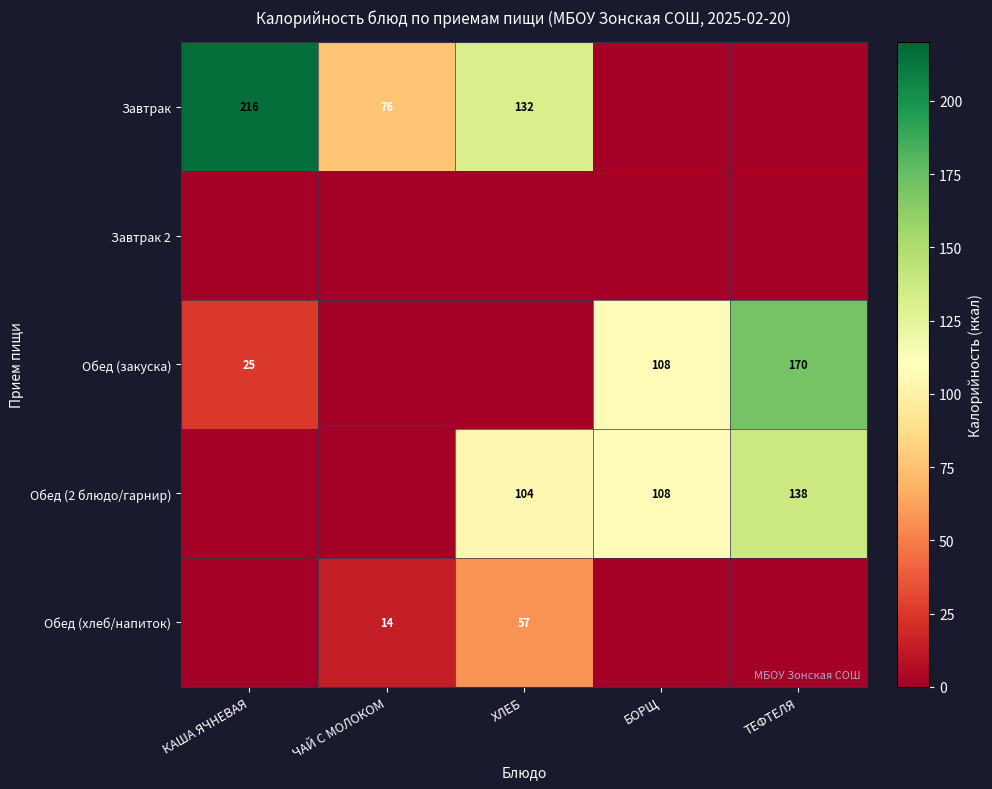

True or false: Обед (закуска) has a value of 71 at БОРЩ.

False